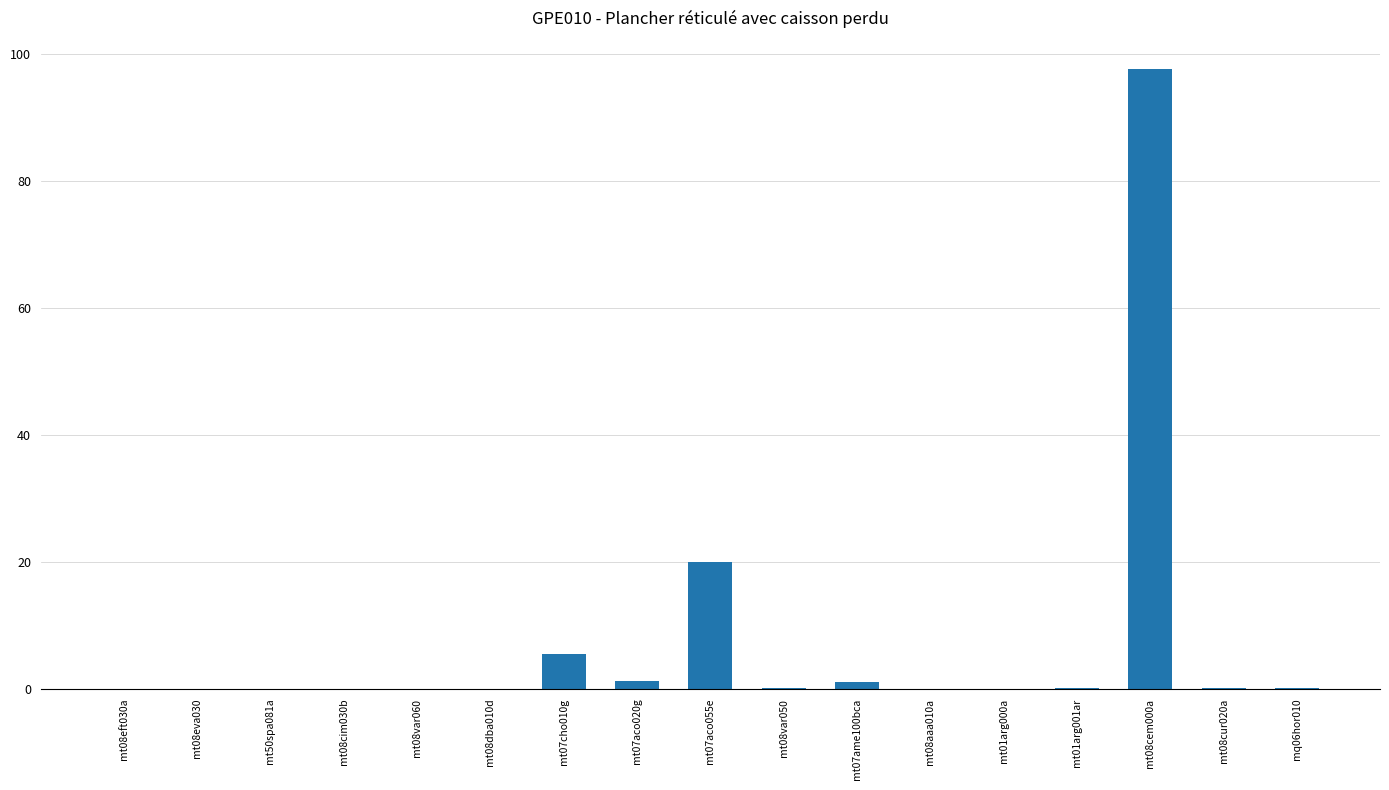

The value at mt50spa081a is 0.0. True or false?

True